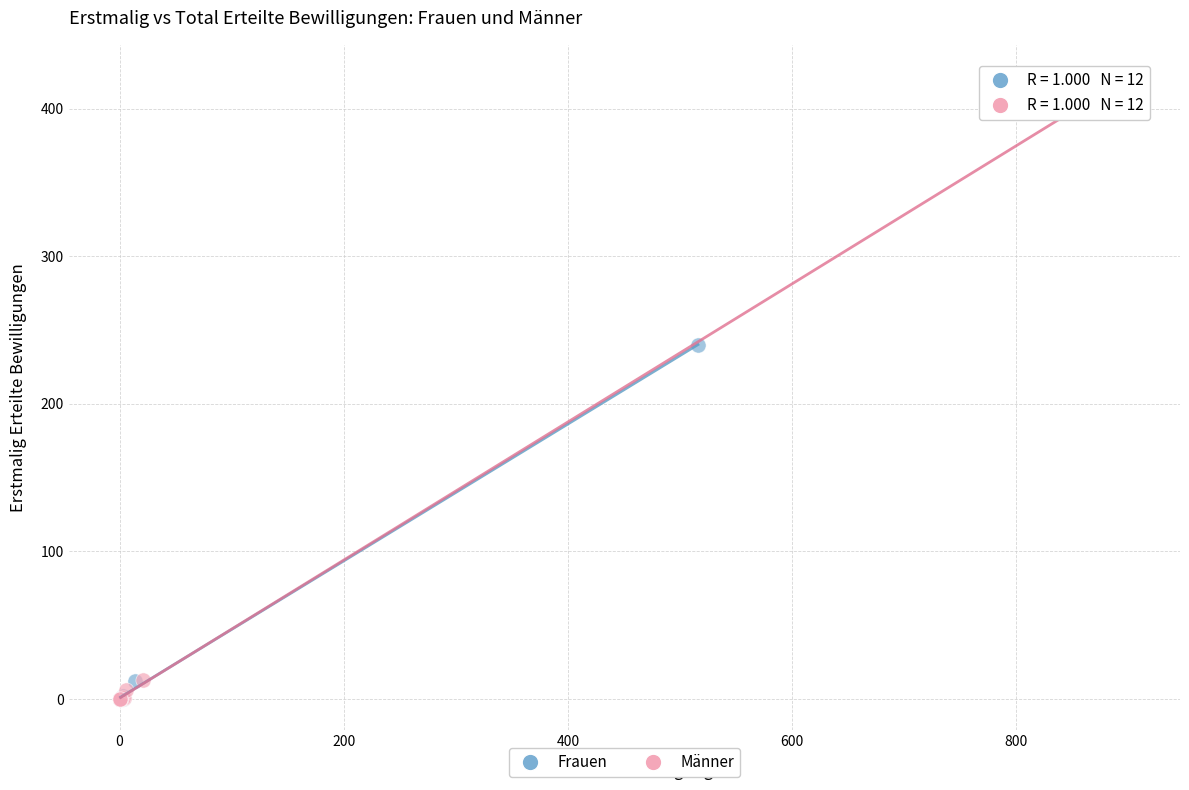

Which series reaches the maximum Y coordinate?

Männer